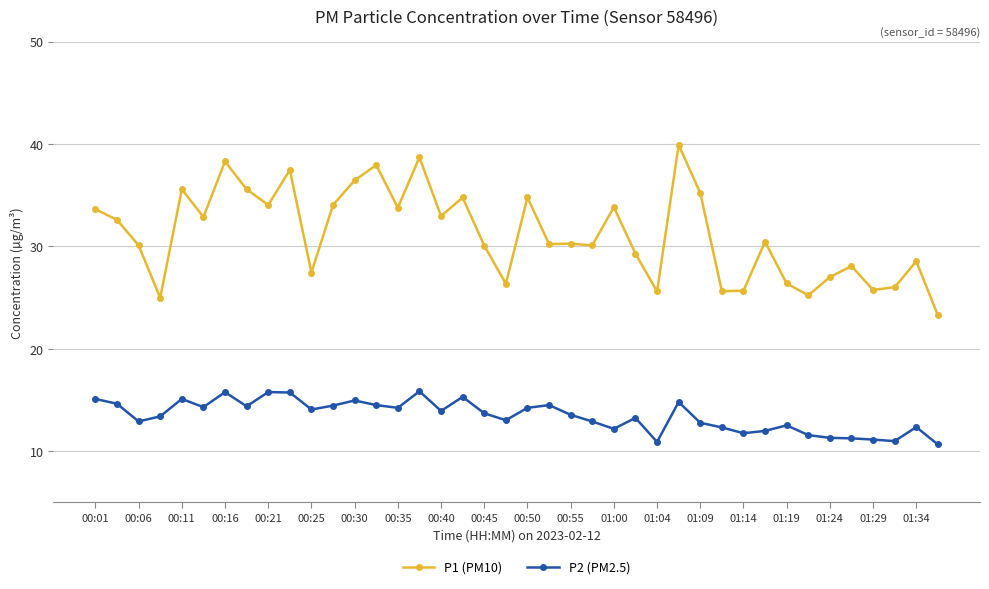

List the series in order of their overall mean, highest first.

P1 (PM10), P2 (PM2.5)